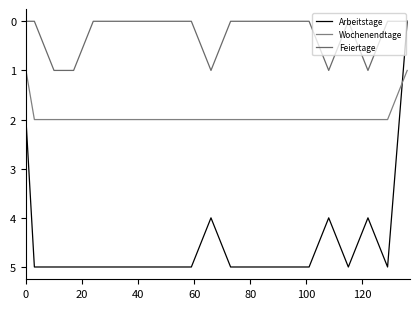

How many lines are shown in the chart?

3